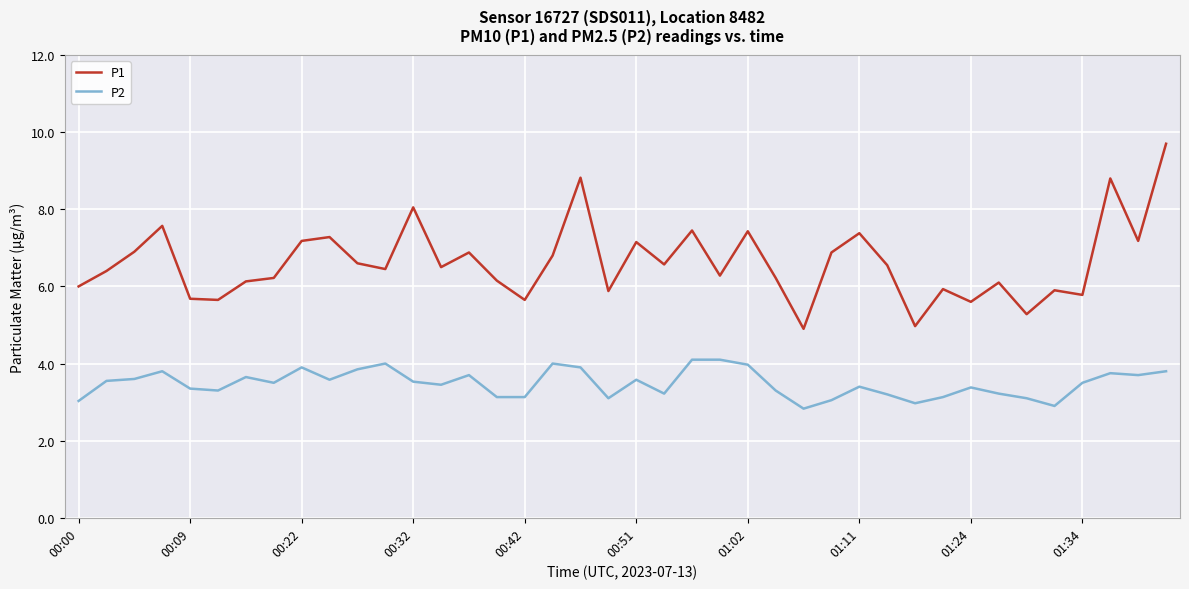

True or false: P2 and P1 cross at least once.

False